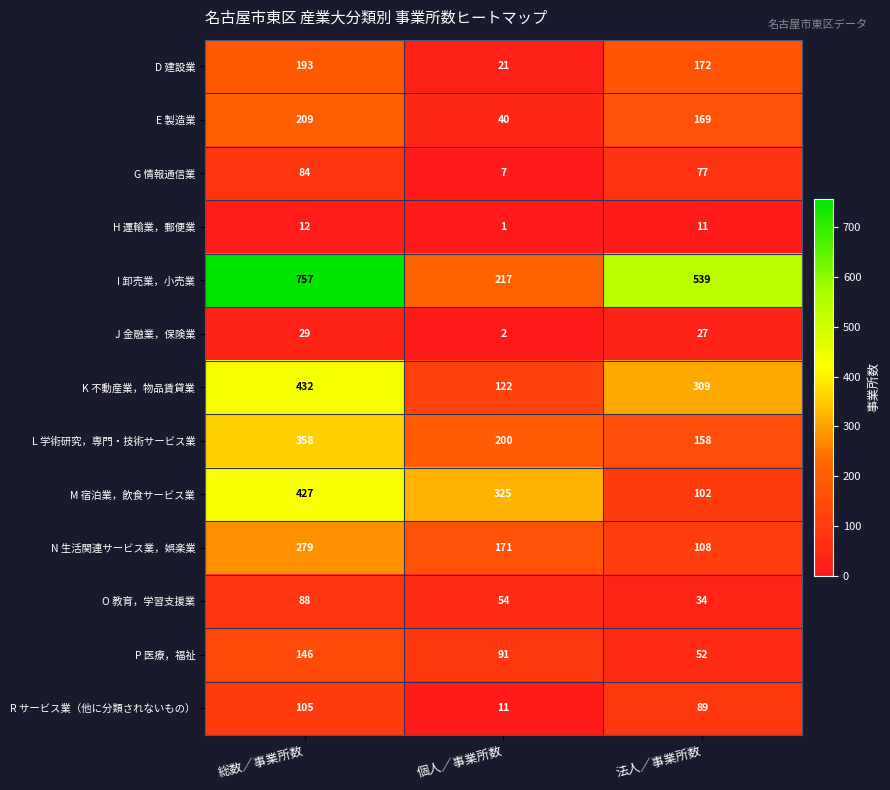

What is the difference between the maximum and minimum values in the H 運輸業，郵便業 series?

11